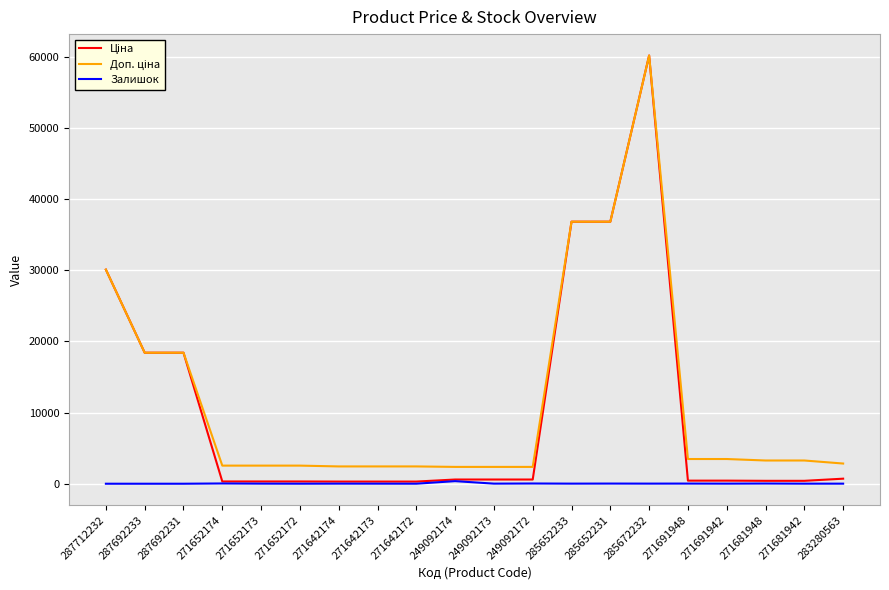

At which category is the sum across all series the highest?

285672232